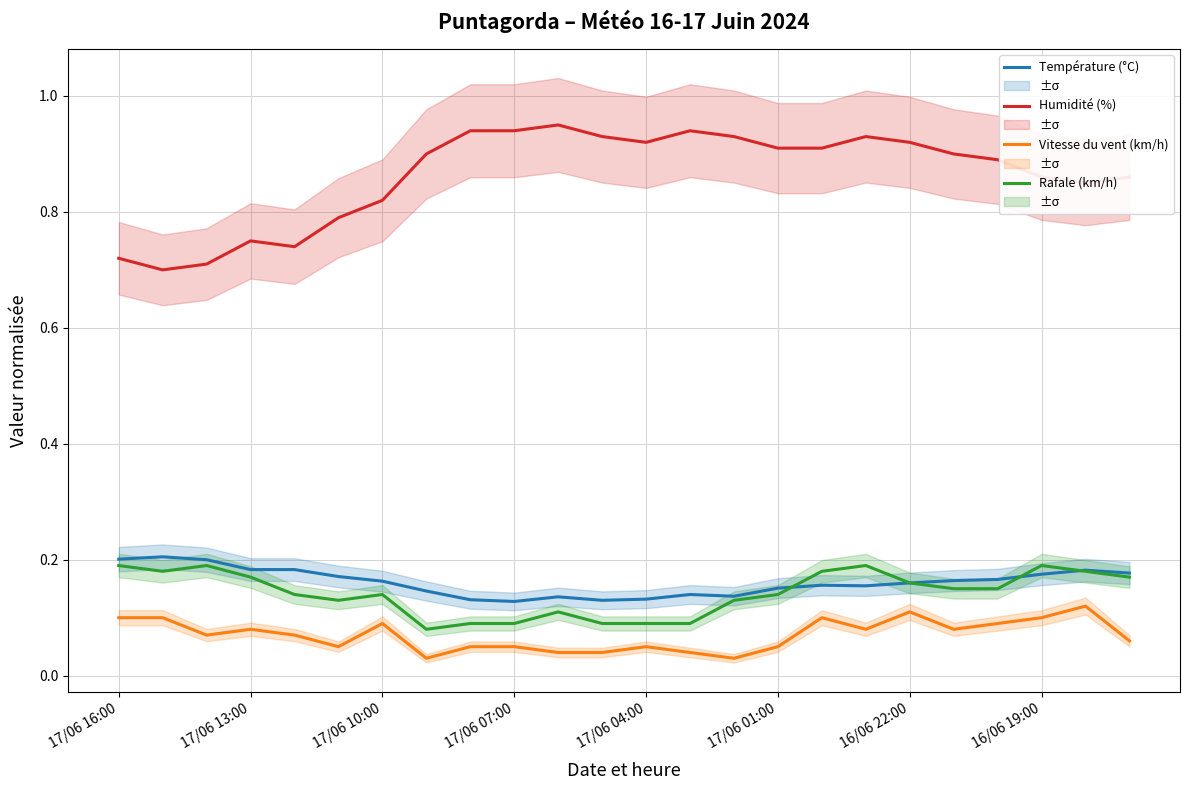

True or false: Vitesse du vent (km/h) and Humidité (%) cross at least once.

False